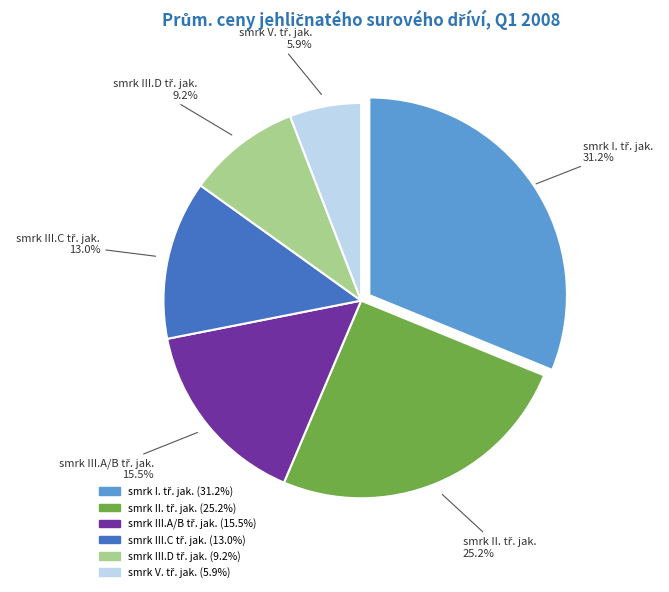

Is there any slice that represents more than half of the pie?

No